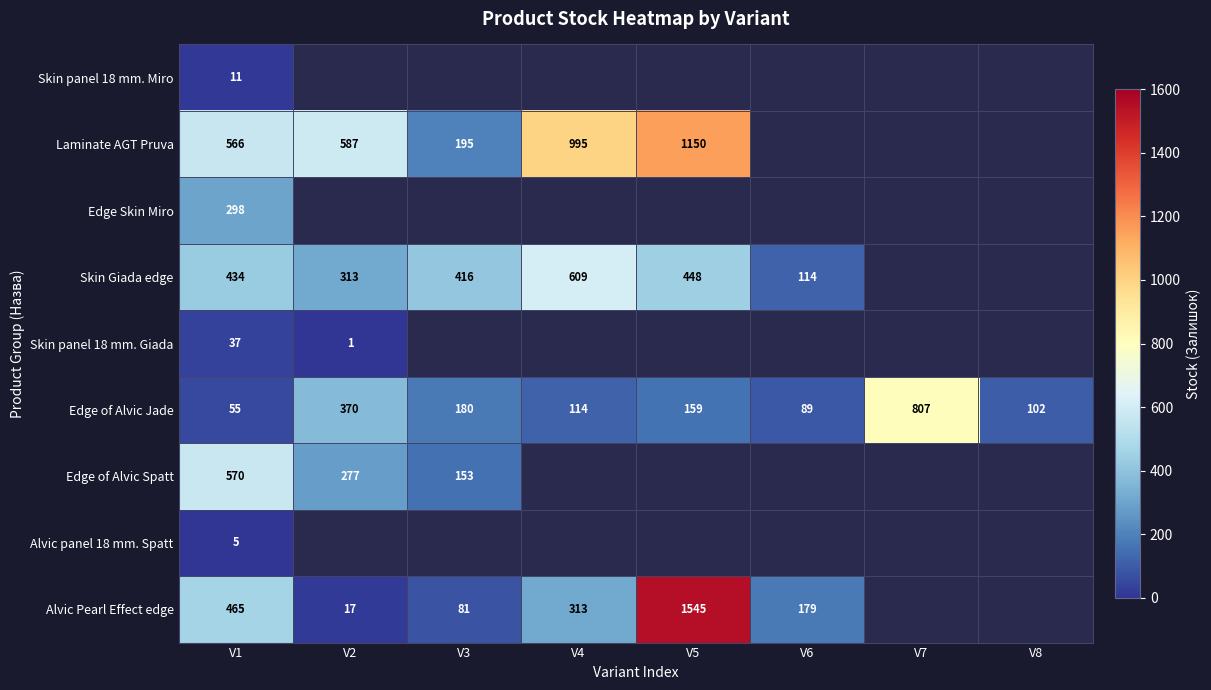

What is the sum of the Laminate AGT Pruva values at V3 and V2?

782